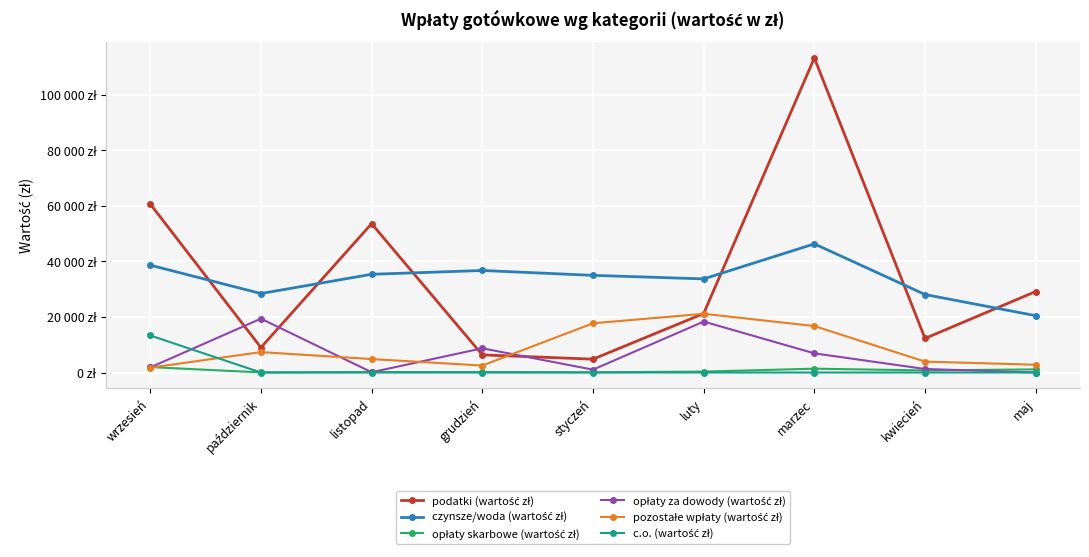

What is the approximate value of opłaty za dowody (wartość zł) at wrzesień?

1829.0